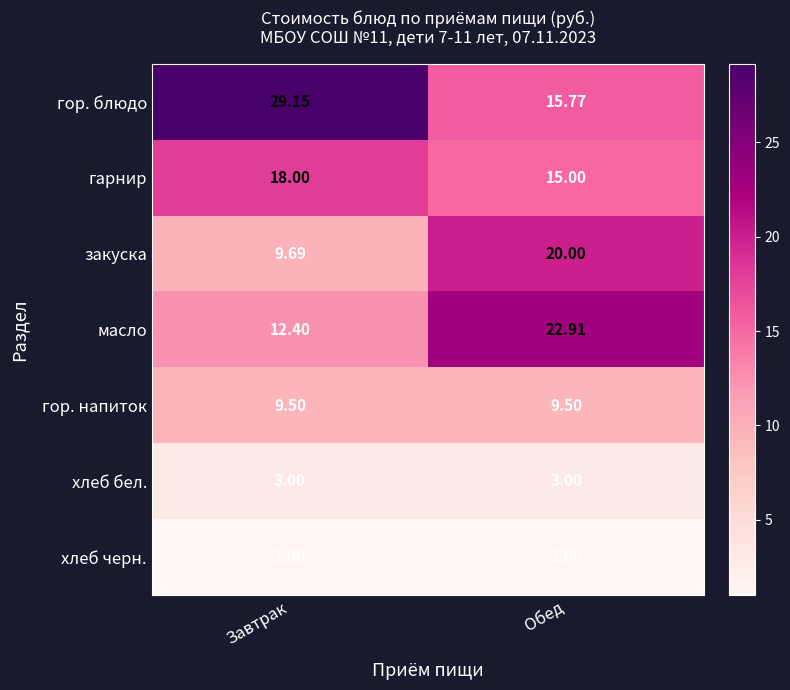

Rank the series by their maximum value, from highest to lowest.

гор. блюдо, масло, закуска, гарнир, гор. напиток, хлеб бел., хлеб черн.